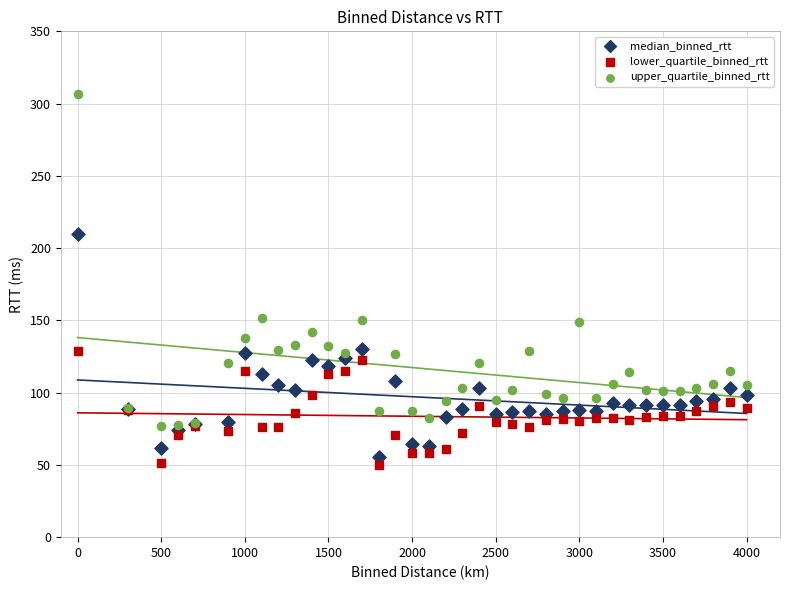

What is the X range (max minus min) for the scatter plot?

4000.0